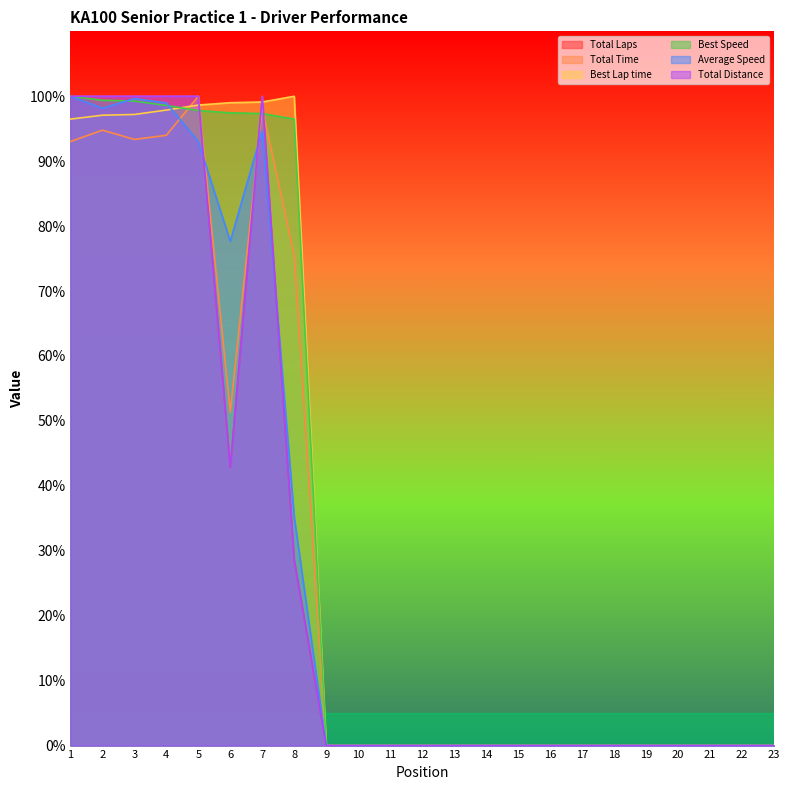

In Total Distance, how many points are higher than both neighbors (excluding endpoints)?

1